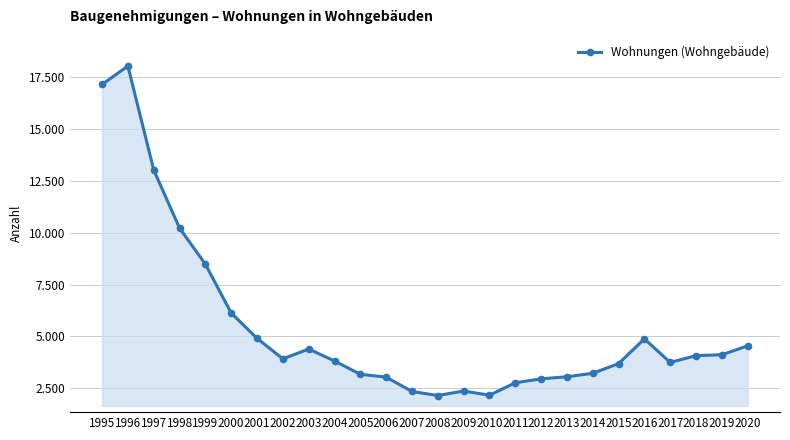

At which label is the value closest to 10090?

1998